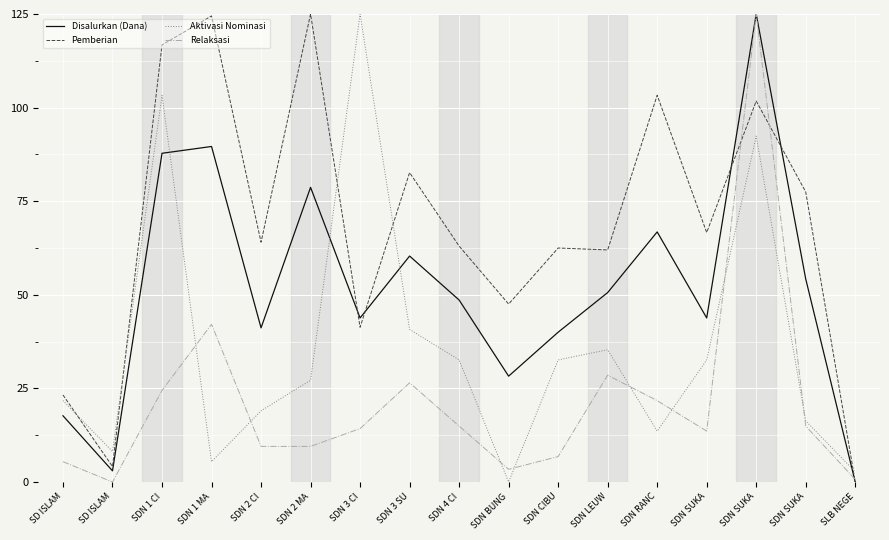

How many lines are shown in the chart?

4